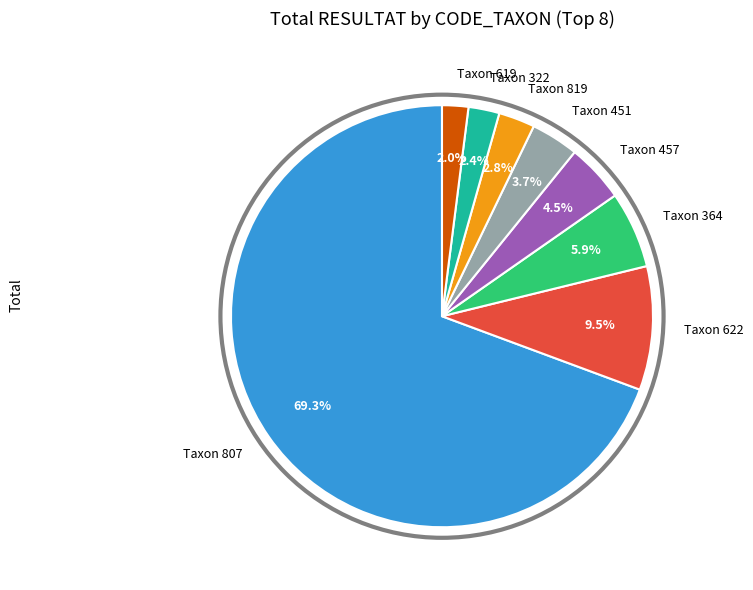

Combined, do Taxon 619 and Taxon 807 account for over 50%?

Yes